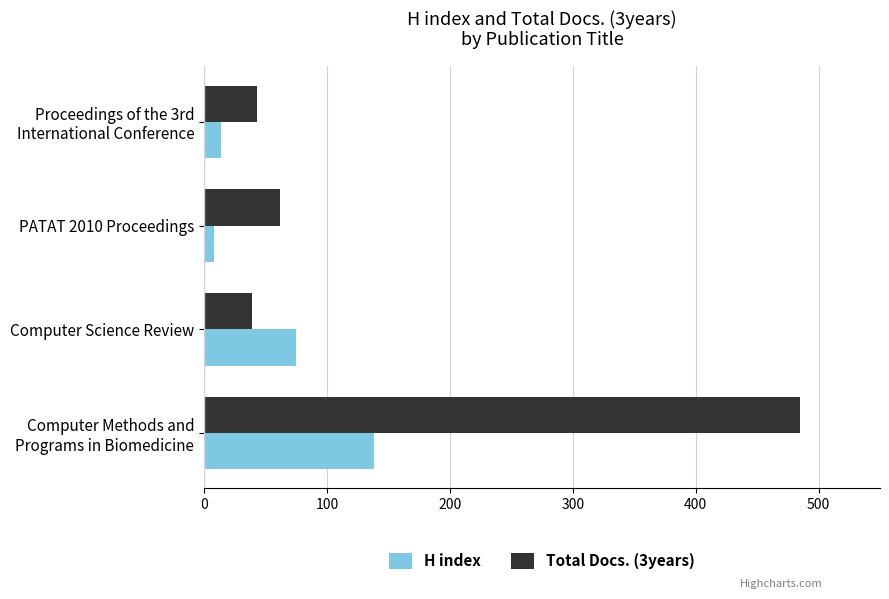

Which series has the widest spread of values?

Total Docs. (3years)